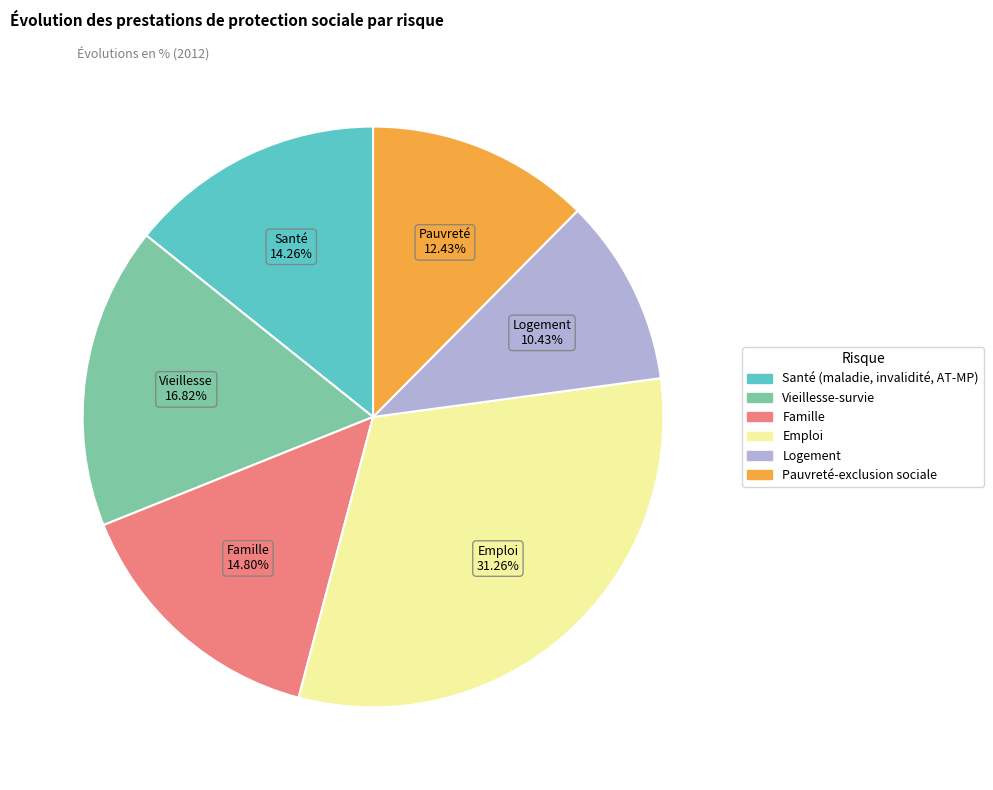

To the nearest percent, what is the average slice percentage?

17%